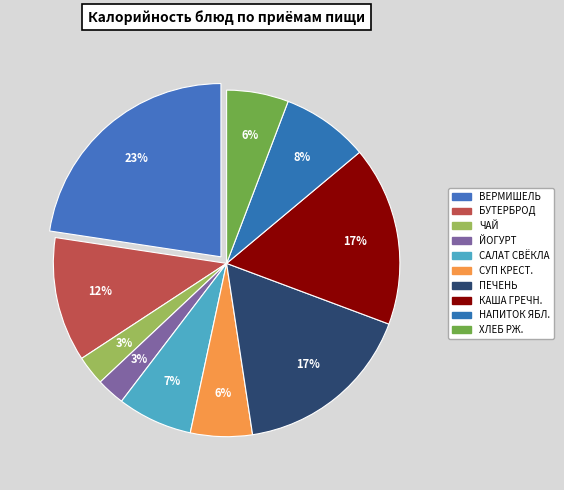

Rank the categories by value from lowest to highest.

ЙОГУРТ, ЧАЙ С САХАРОМ И ЛИМОНОМ, СУП КРЕСТЬЯНСКИЙ, ХЛЕБ РЖАНОЙ, САЛАТ ИЗ СВЕКЛЫ, НАПИТОК ЯБЛОЧНЫЙ, БУТЕРБРОД С СЫРОМ, КАША ГРЕЧНЕВАЯ РАССЫПНАЯ, ПЕЧЕНЬ ПО-СТРОГОНОВСКИ, ВЕРМИШЕЛЬ МОЛОЧНАЯ С МАСЛОМ СЛИВОЧНЫМ